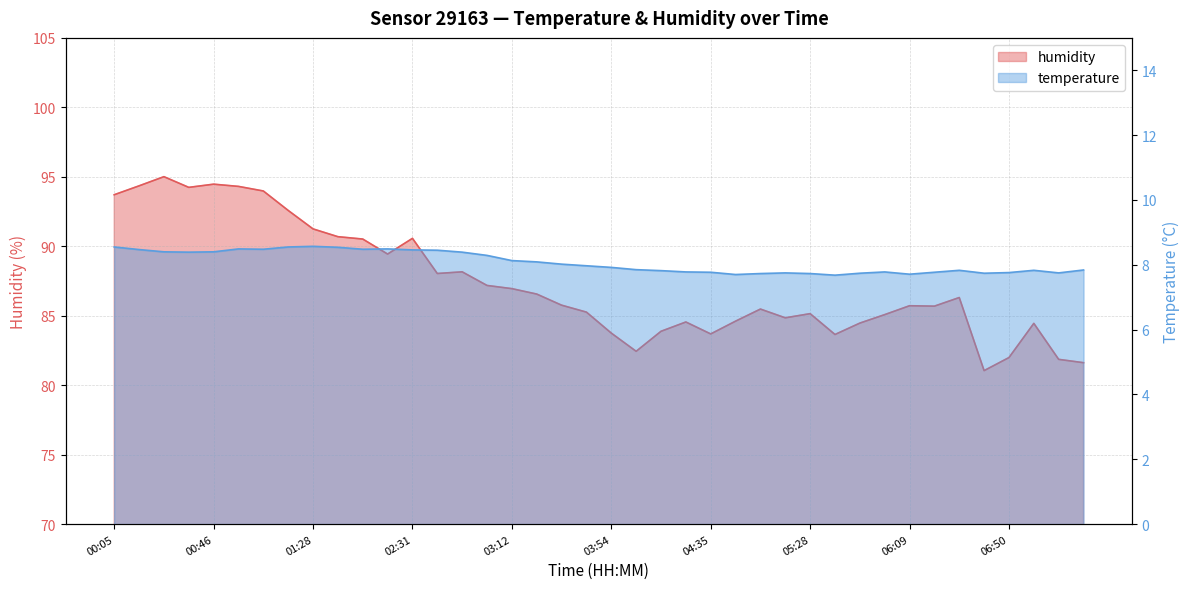

At which category does temperature reach its first local peak?

00:57